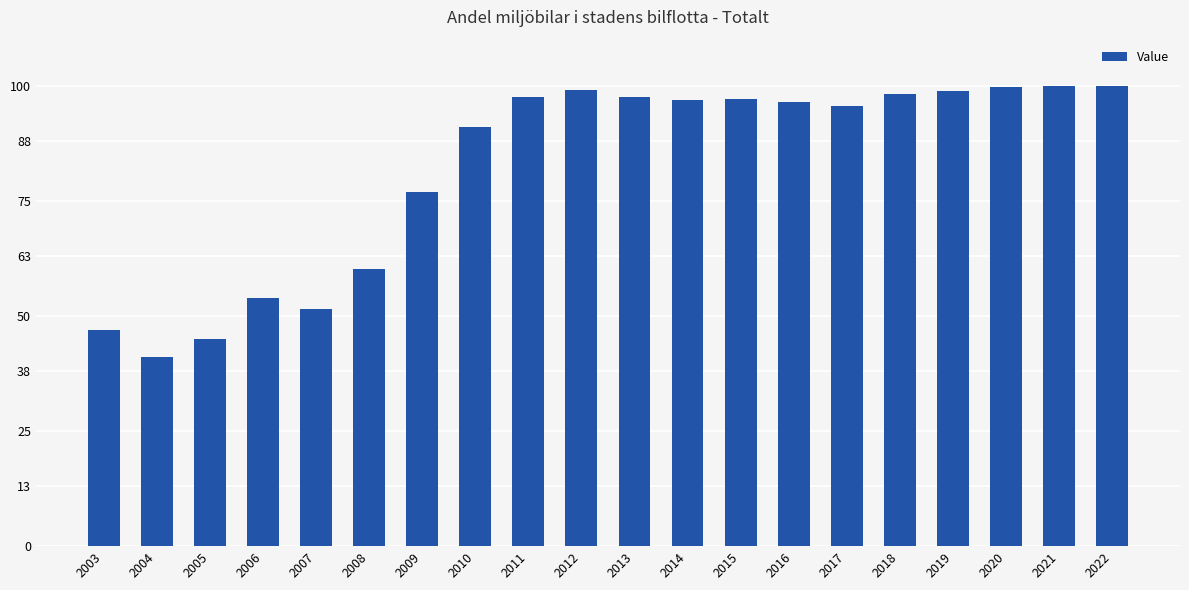

What is the sum of all values?

1643.8